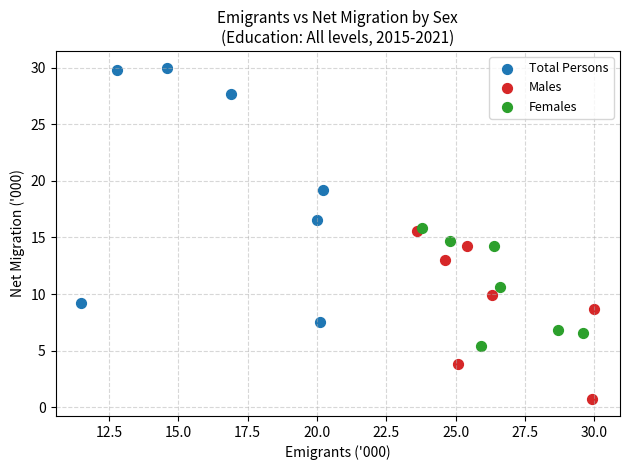

Which series contains the lowest Y value?

Males